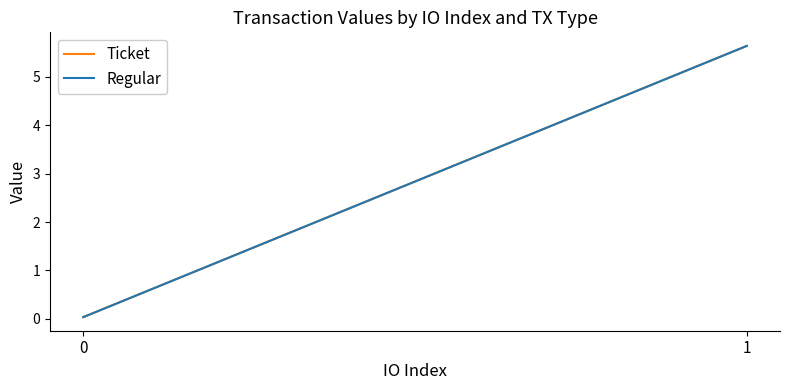

What is the average value of the Regular series?

2.8